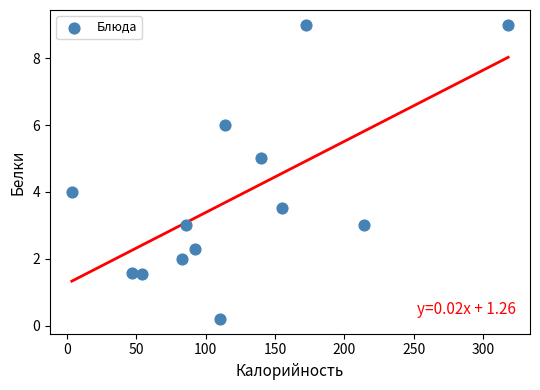

What is the range of X values (max minus min)?

314.5